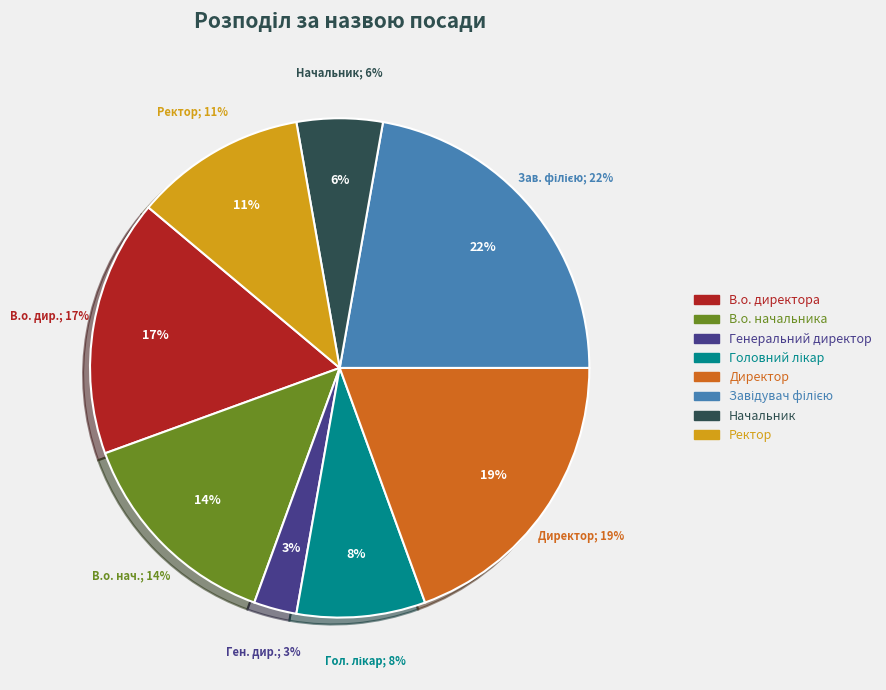

Combined, do Начальник and Ректор account for over 50%?

No